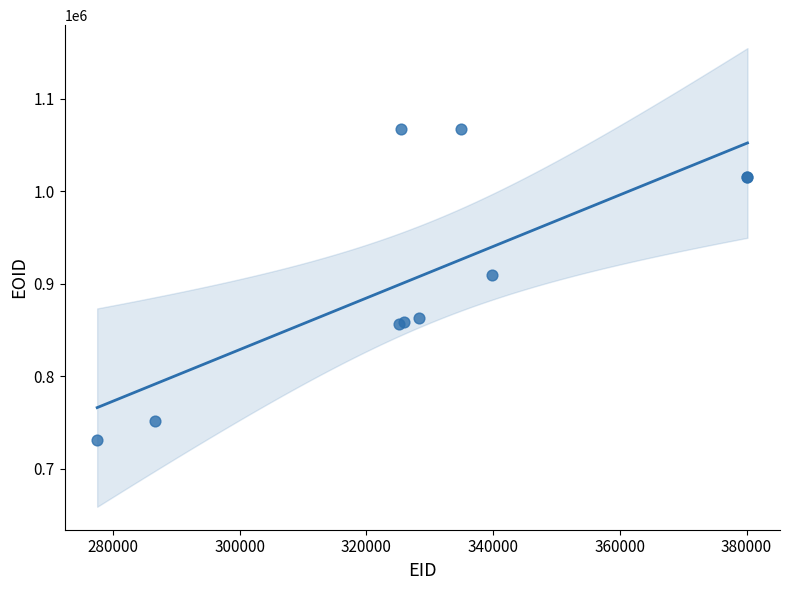

What Y value in the scatter plot is closest to 898993?

909609